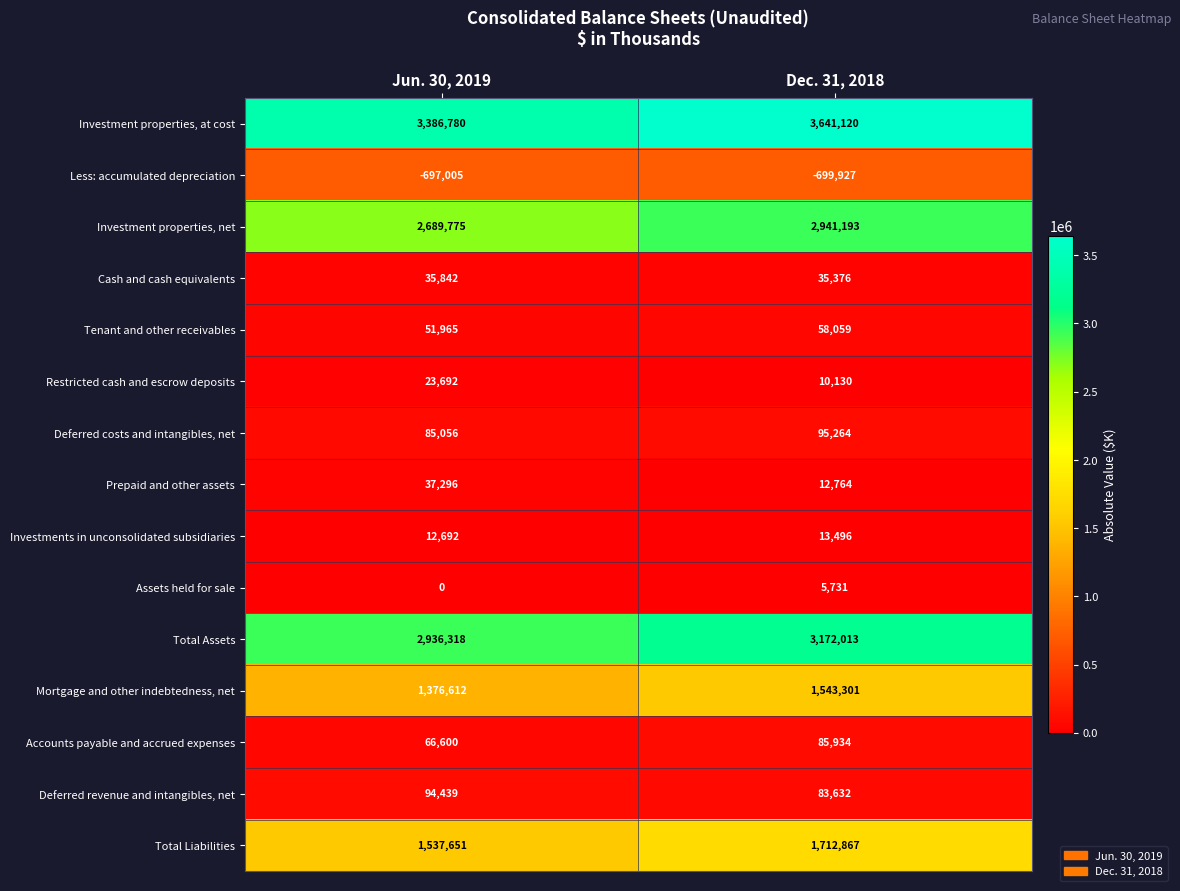

How many distinct data groups are displayed?

15